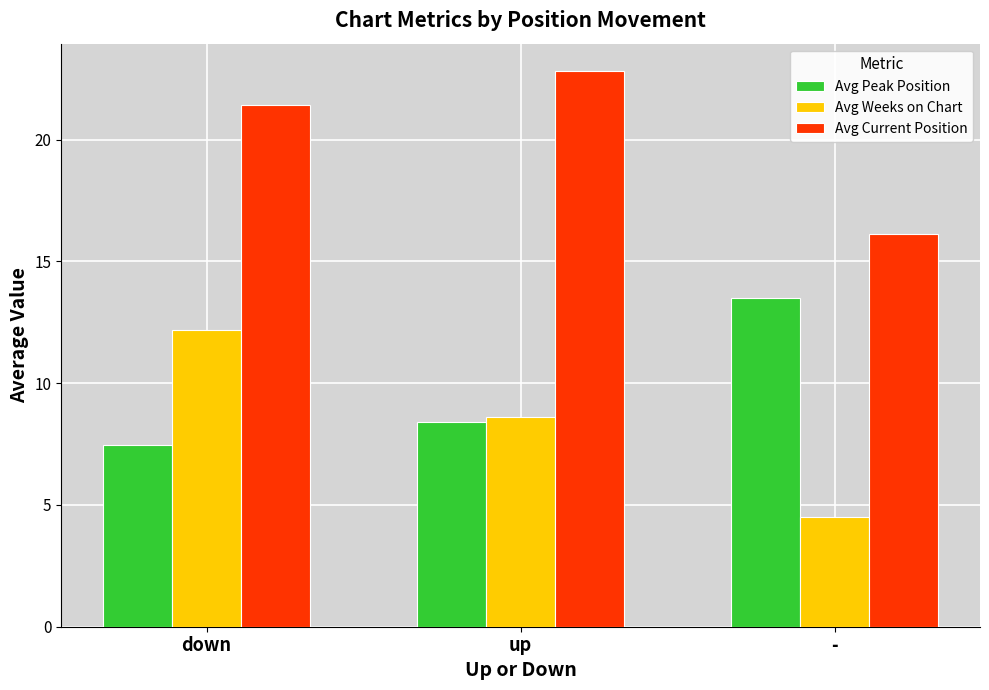

At which category is the sum across all series the highest?

down